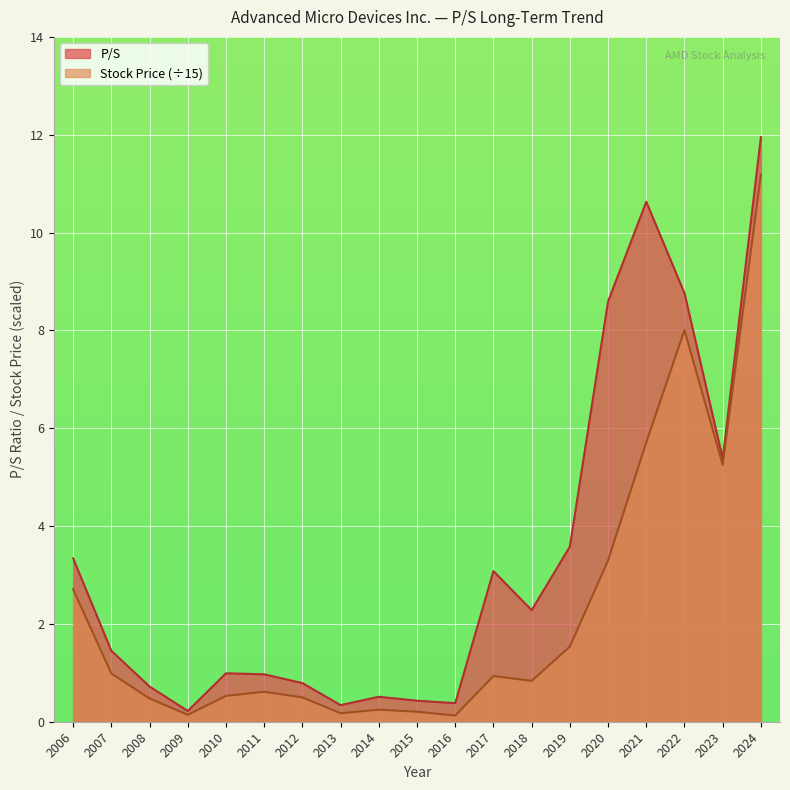

Reading left to right, transcribe all the data shown in this chart.

P/S: 3.3	1.4	0.7	0.2	1.0	1.0	0.8	0.3	0.5	0.4	0.4	3.1	2.3	3.6	8.6	10.6	8.8	5.4	11.9
Stock Price: 2.7	1.0	0.5	0.1	0.5	0.6	0.5	0.2	0.2	0.2	0.1	0.9	0.8	1.5	3.3	5.7	8.0	5.3	11.2